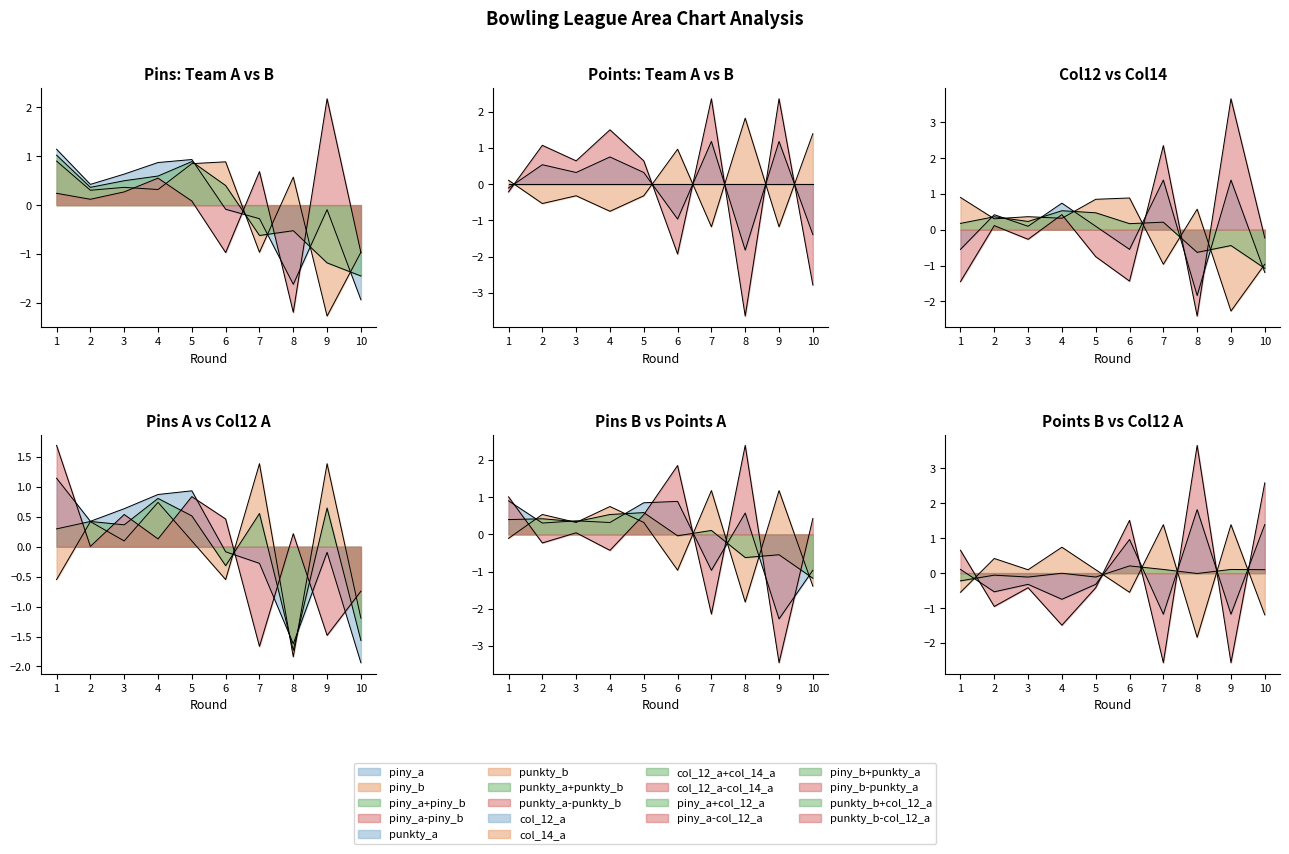

Which series has the largest total across all categories?

piny_a